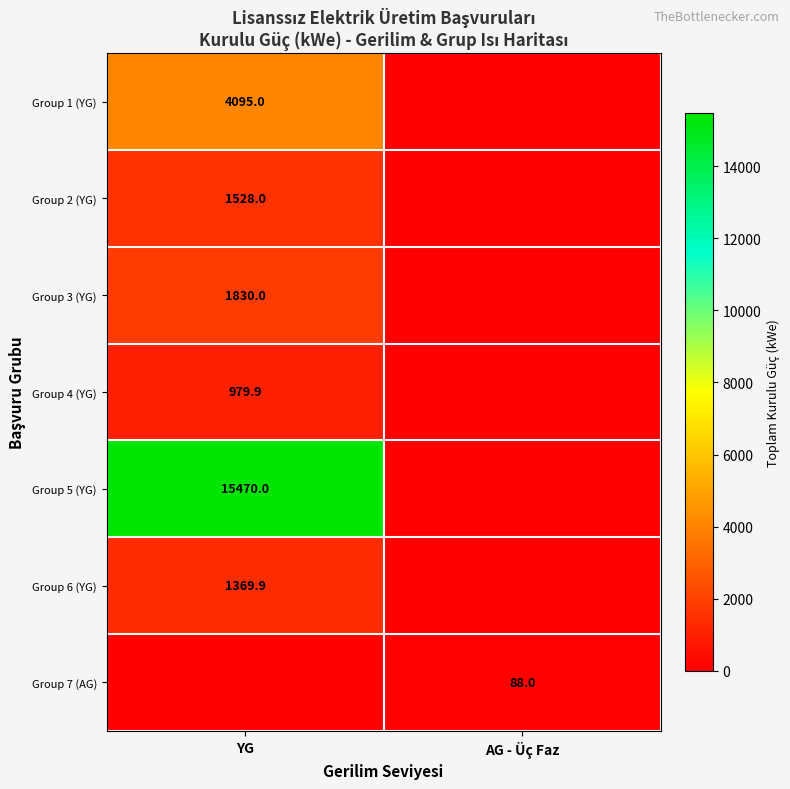

The Group 2 (YG) series shows 1528.0 at YG. True or false?

True